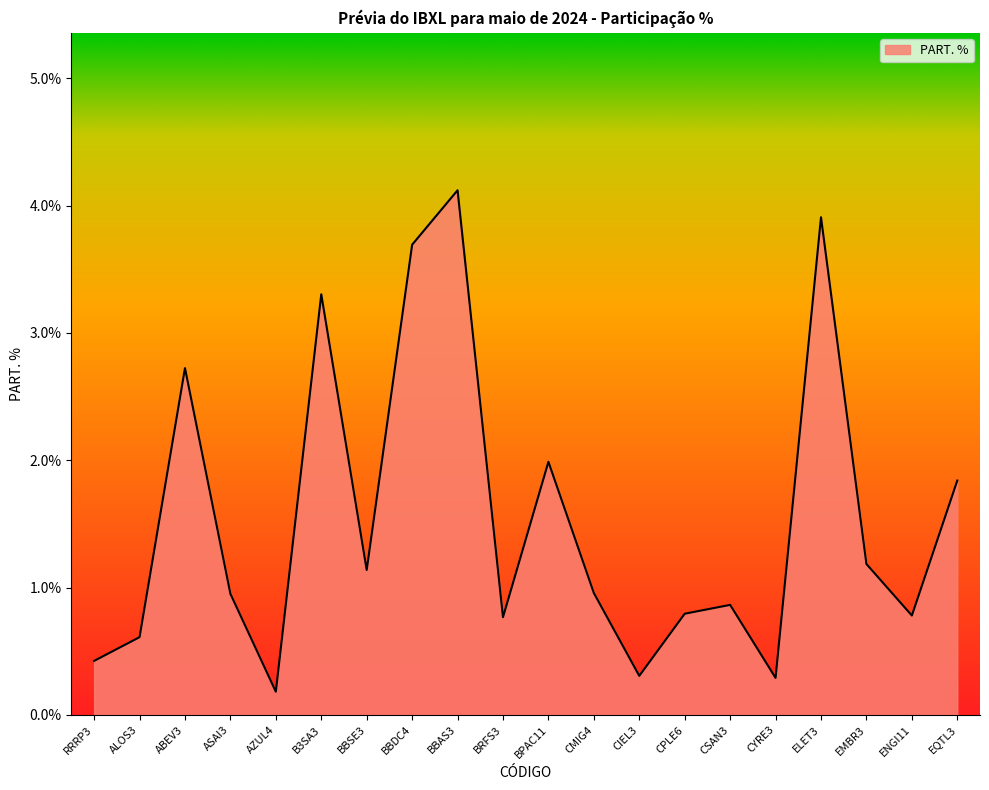

The chart shows a value of 1.4 at CMIG4. True or false?

False